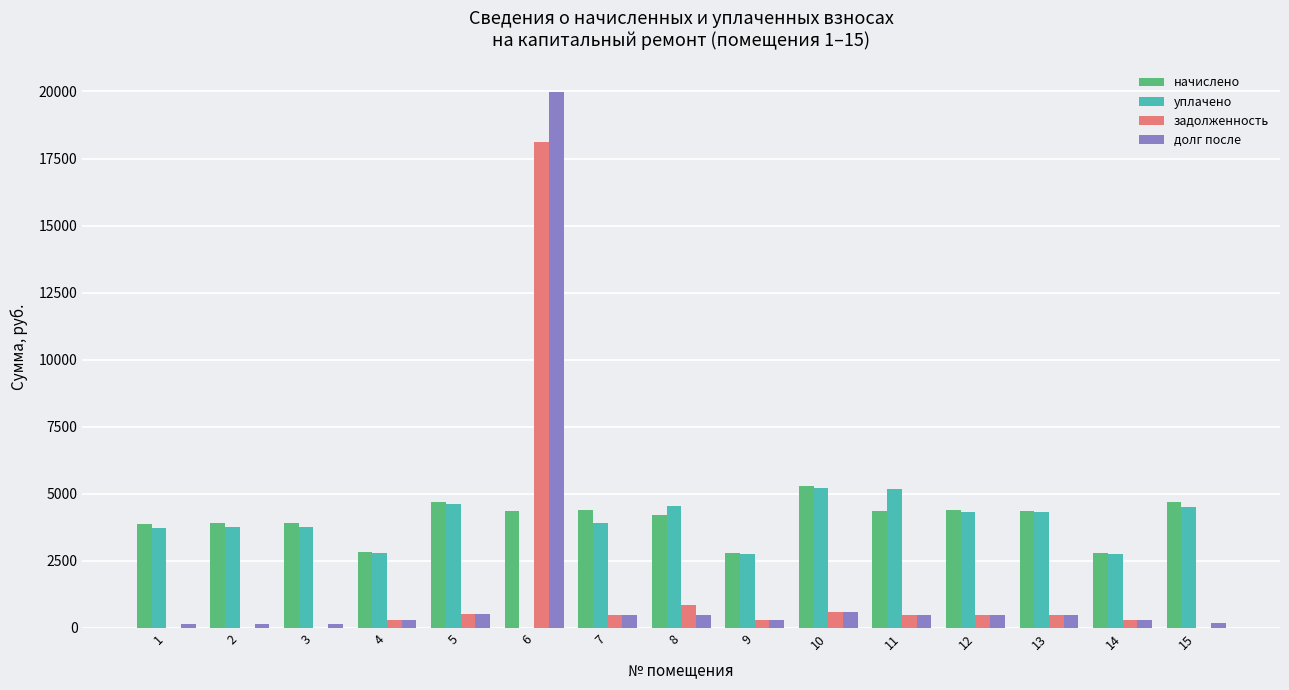

How many groups of bars are there?

15